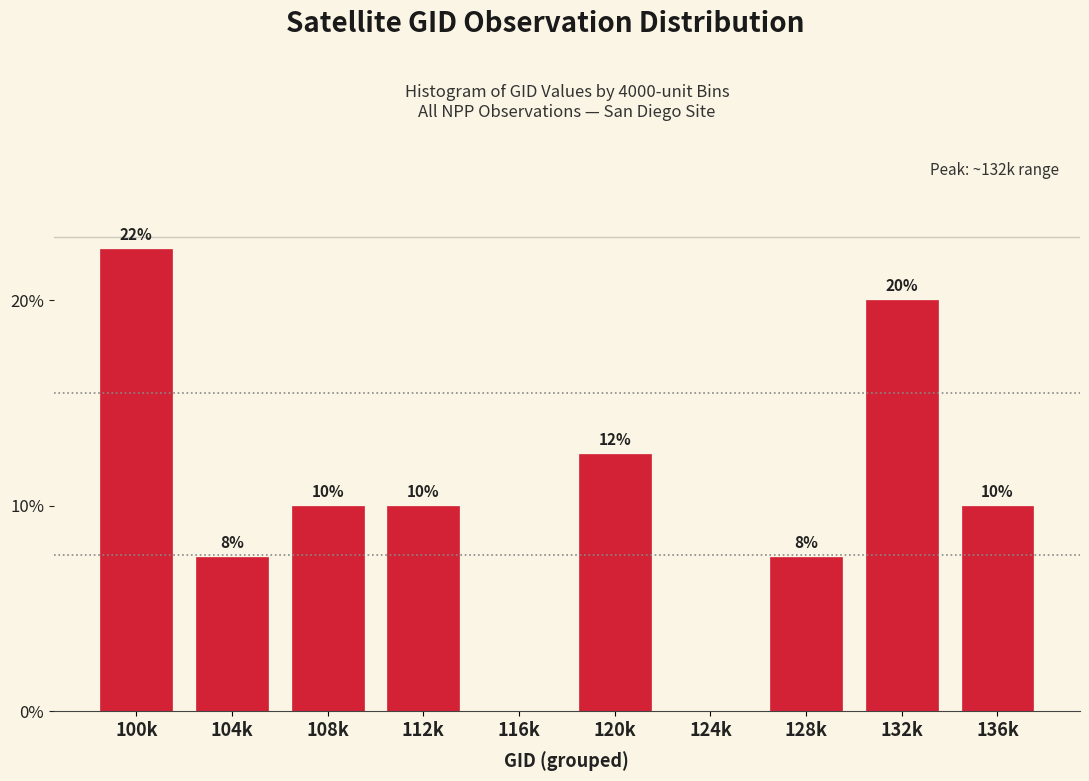

What is the maximum value shown in the chart?

22.5